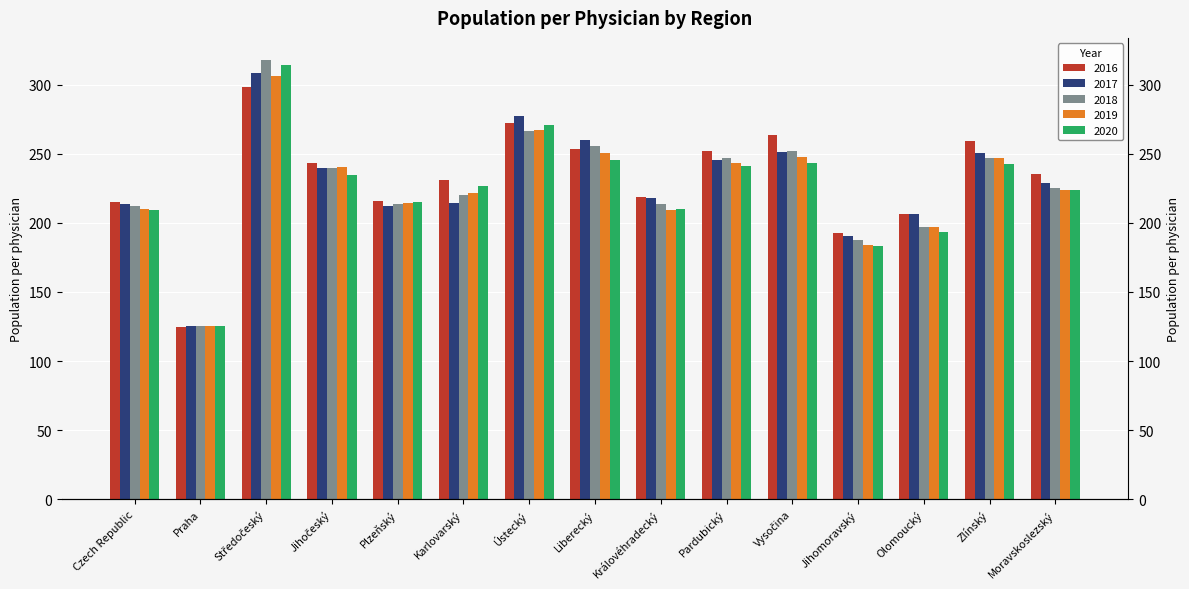

How many series are shown in this chart?

5